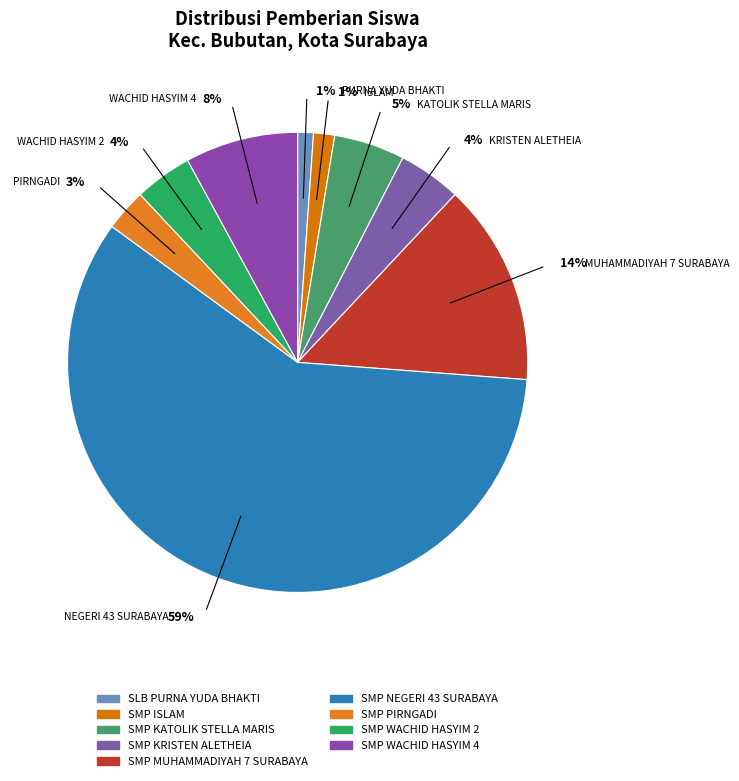

What is the change in value from SMP ISLAM to SMP MUHAMMADIYAH 7 SURABAYA?

+69